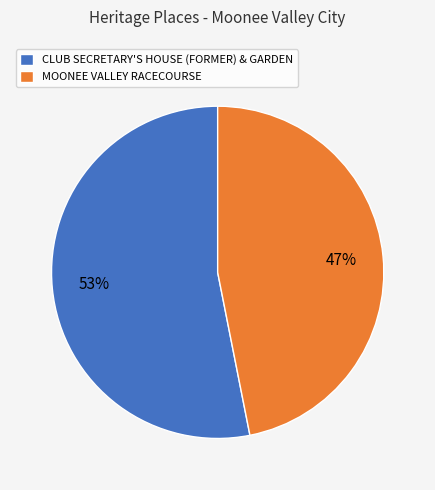

Combined, do MOONEE VALLEY RACECOURSE and CLUB SECRETARY'S HOUSE (FORMER) & GARDEN account for over 50%?

Yes